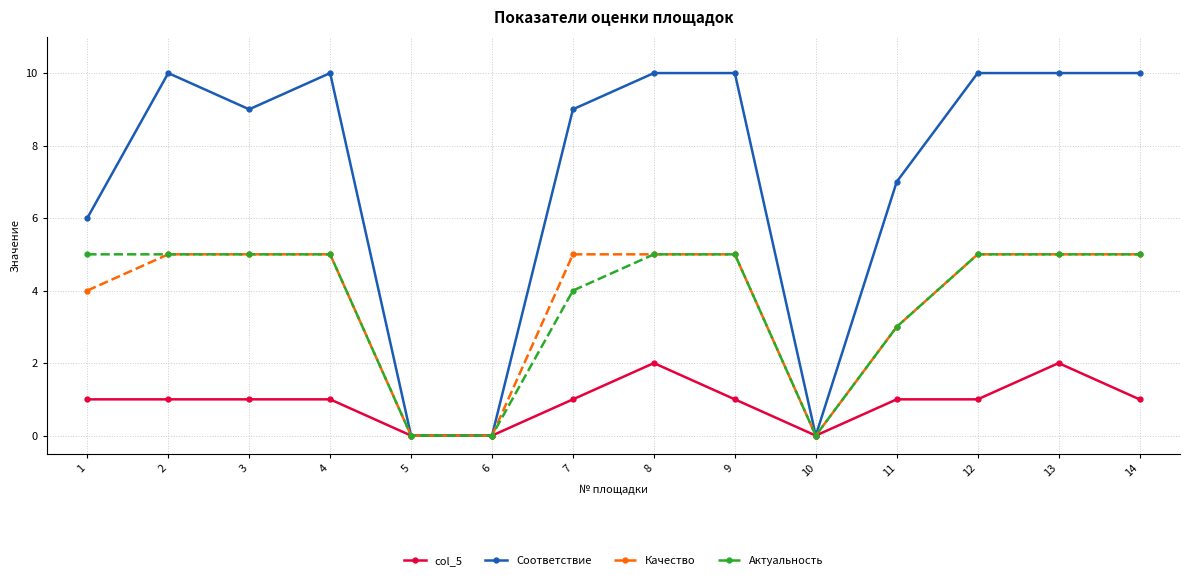

Which series has the largest total across all categories?

Соответствие